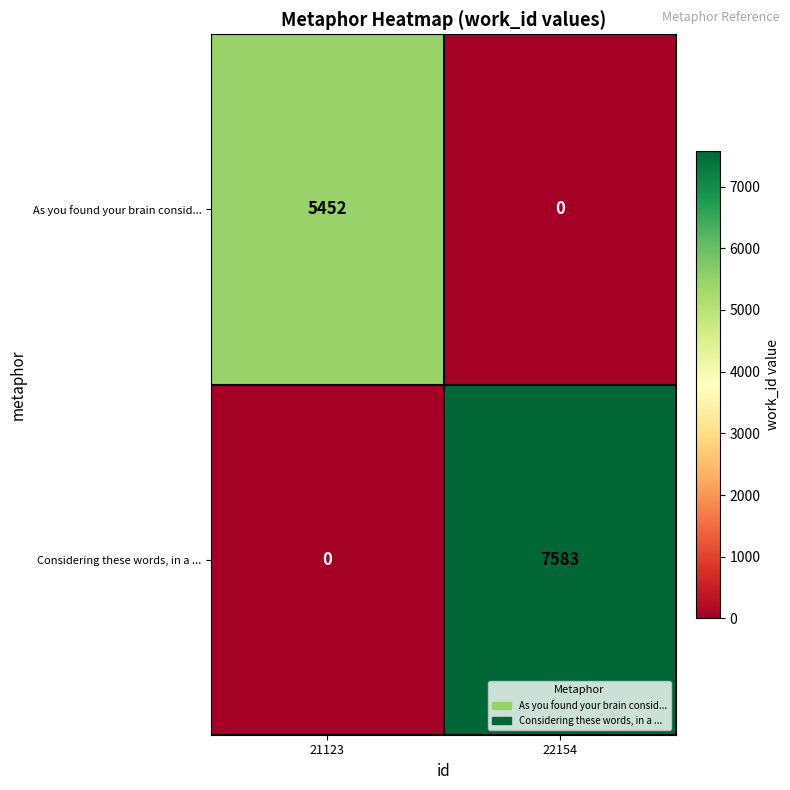

At which category is the sum across all series the highest?

22154